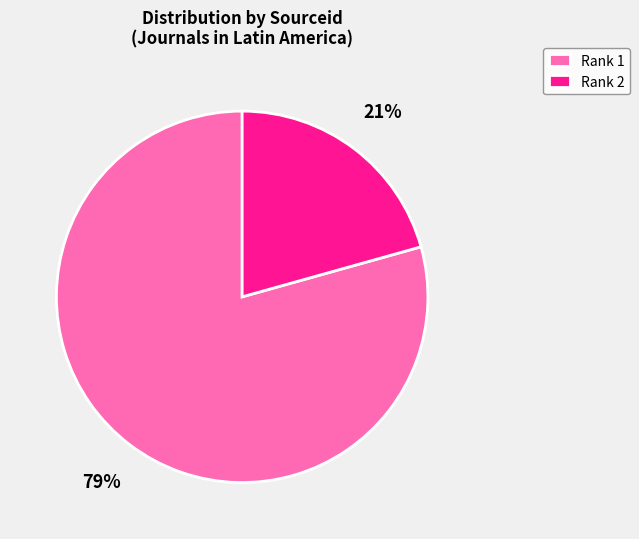

Which slice is the largest?

Rank 1